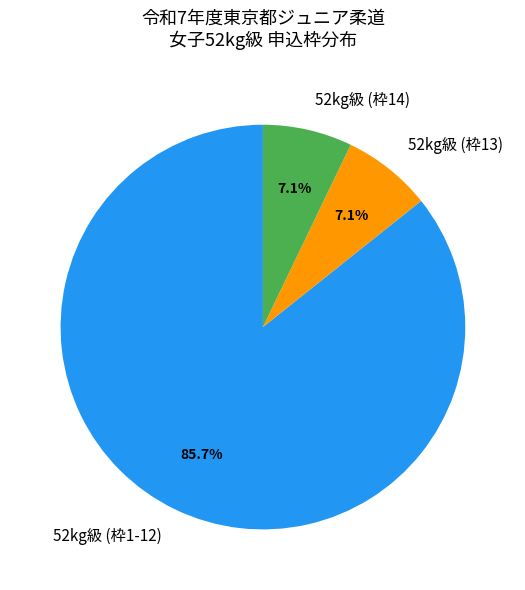

Is the sum of 52kg級 (枠13) and 52kg級 (枠14) greater than half?

No